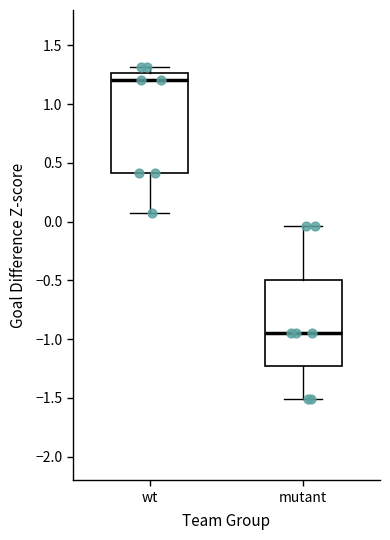

Which box's median line is the highest?

wt